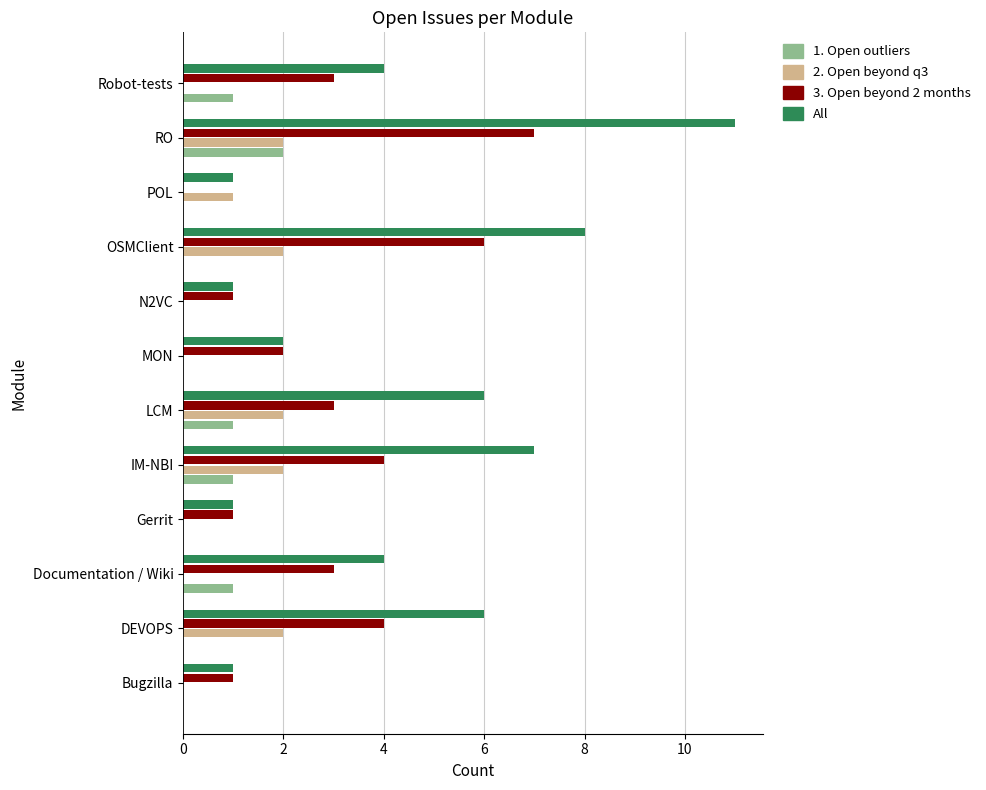

What is the sum of all All values?

52